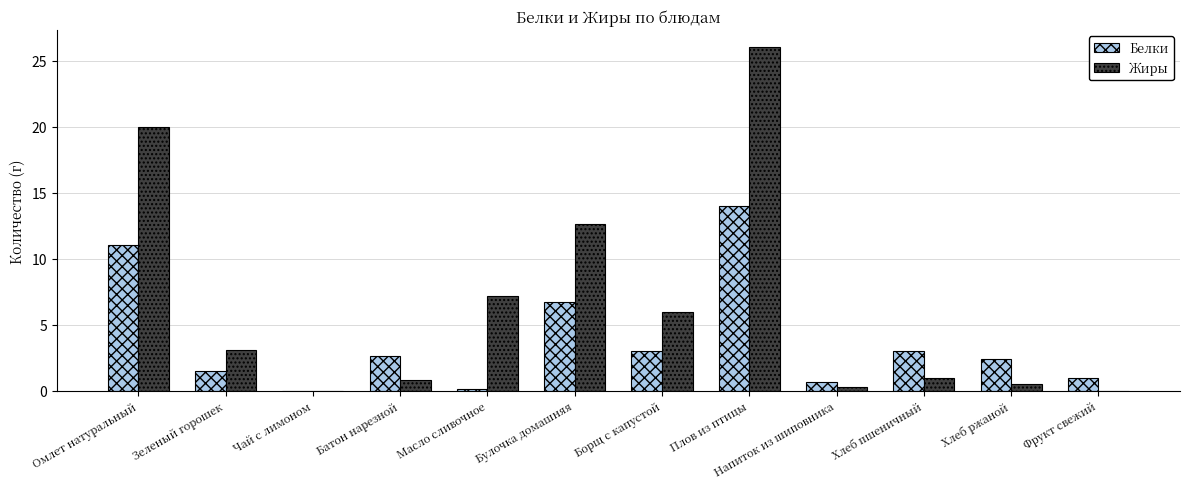

What is the average value of the Жиры series?

6.5